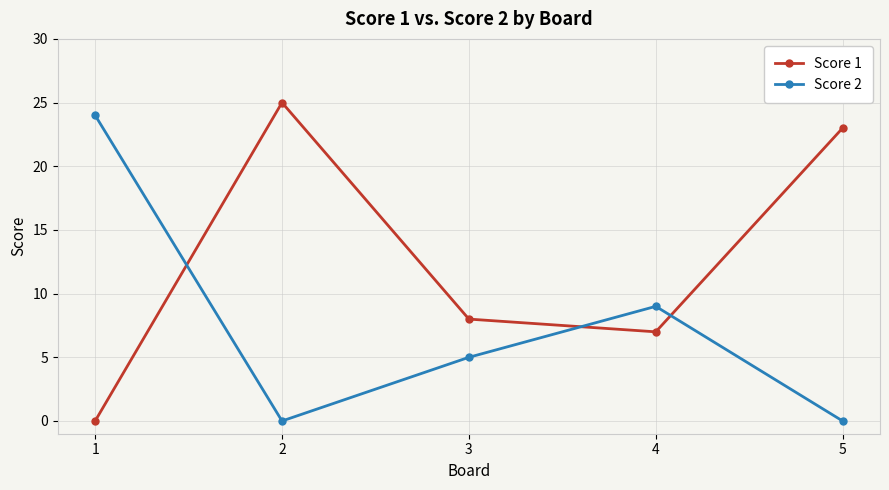

Between which two adjacent categories do Score 1 and Score 2 first intersect?

1 and 2